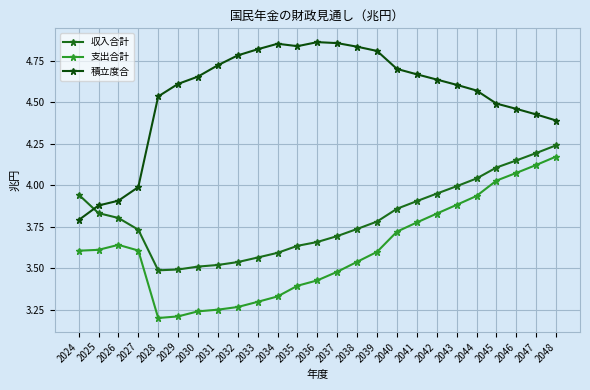

What is the value of the 積立度合 point at the 21st from the left?

4.6